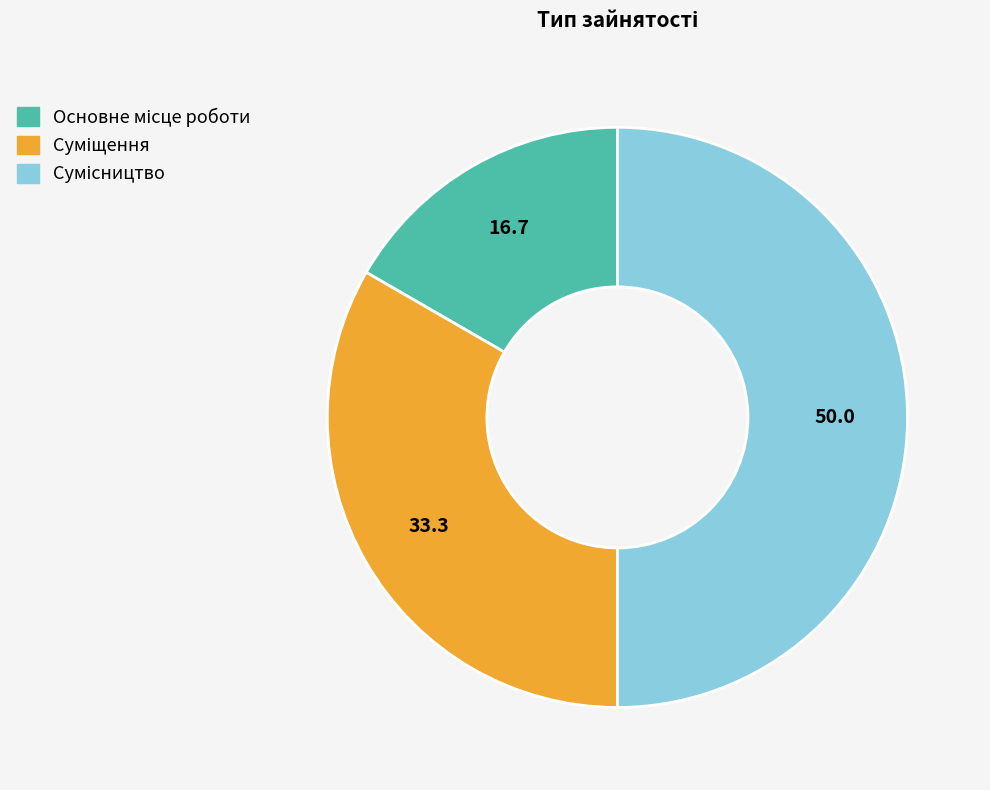

How many slices are in this pie chart?

3